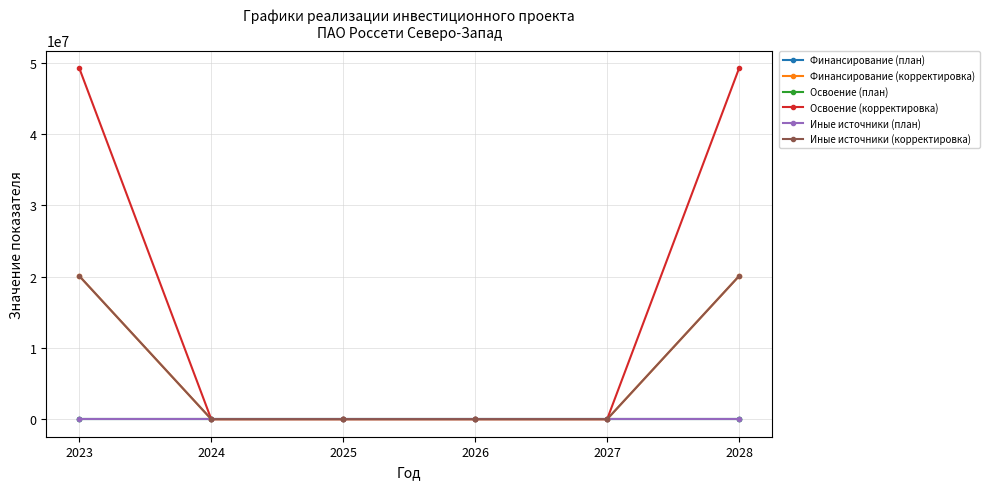

At which category is the sum across all series the highest?

2023